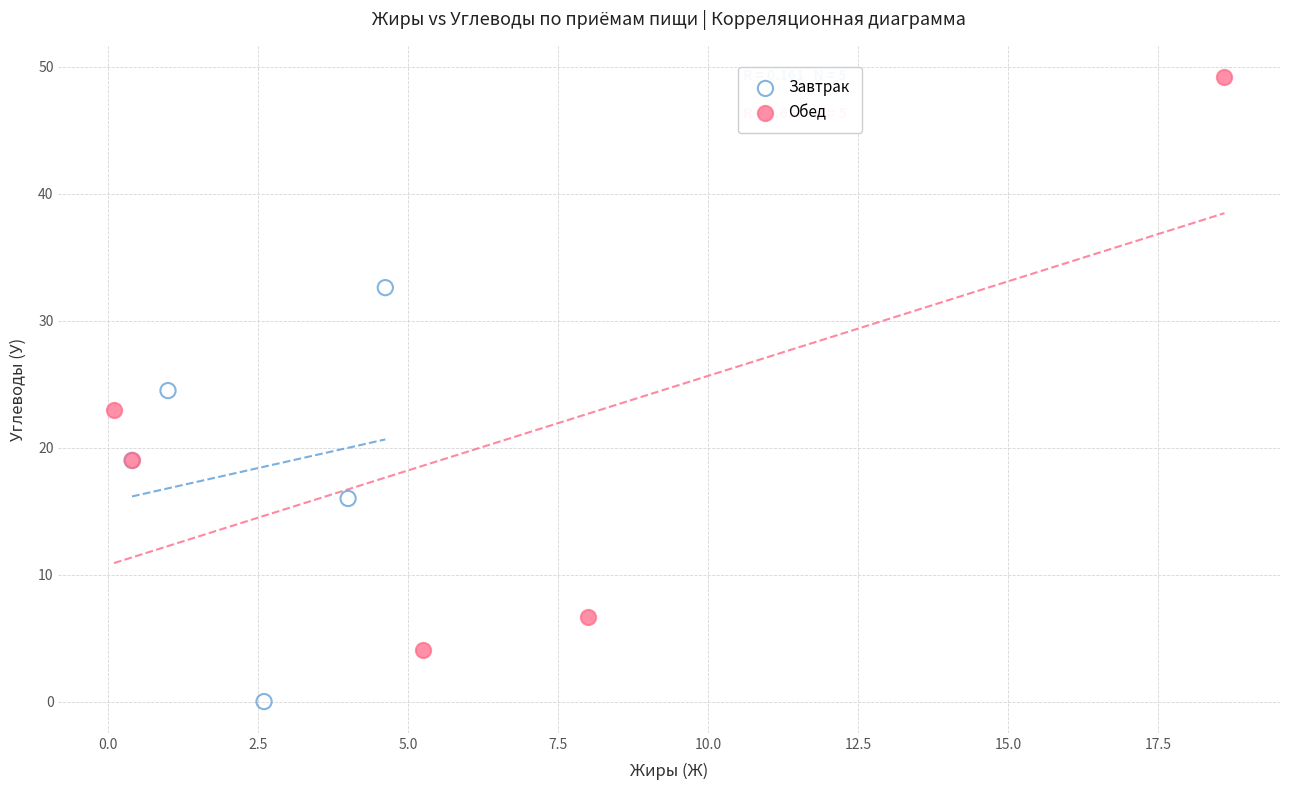

Which series has the widest spread of Y values?

Обед